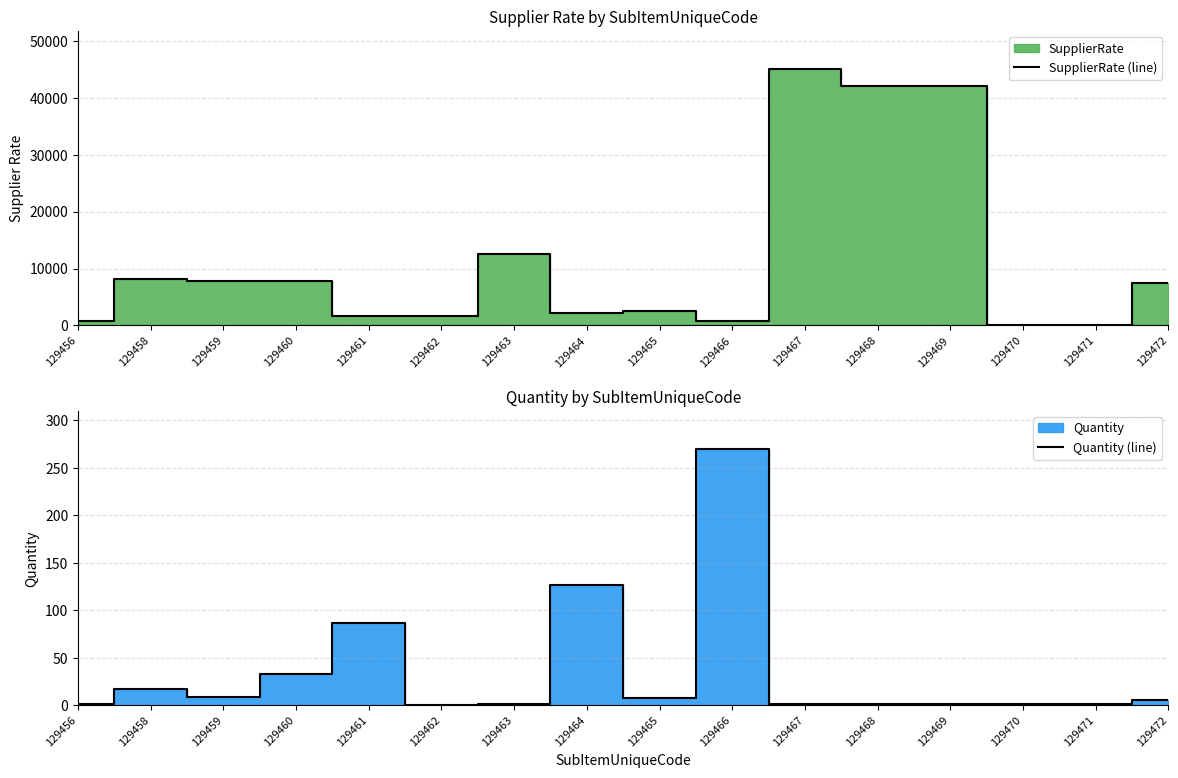

Reading left to right, what are all the values shown in this chart?

SupplierRate (line): 850.0	8100.0	7750.0	7750.0	1721.0	1614.0	12500.0	2229.0	2500.0	699.0	45000.0	42000.0	42000.0	1.0	1.0	7500.0
Quantity (line): 1.0	16.6	8.8	33.1	86.6	0.6	0.9	127.0	7.8	269.6	1.0	1.0	1.0	1.0	1.0	5.0